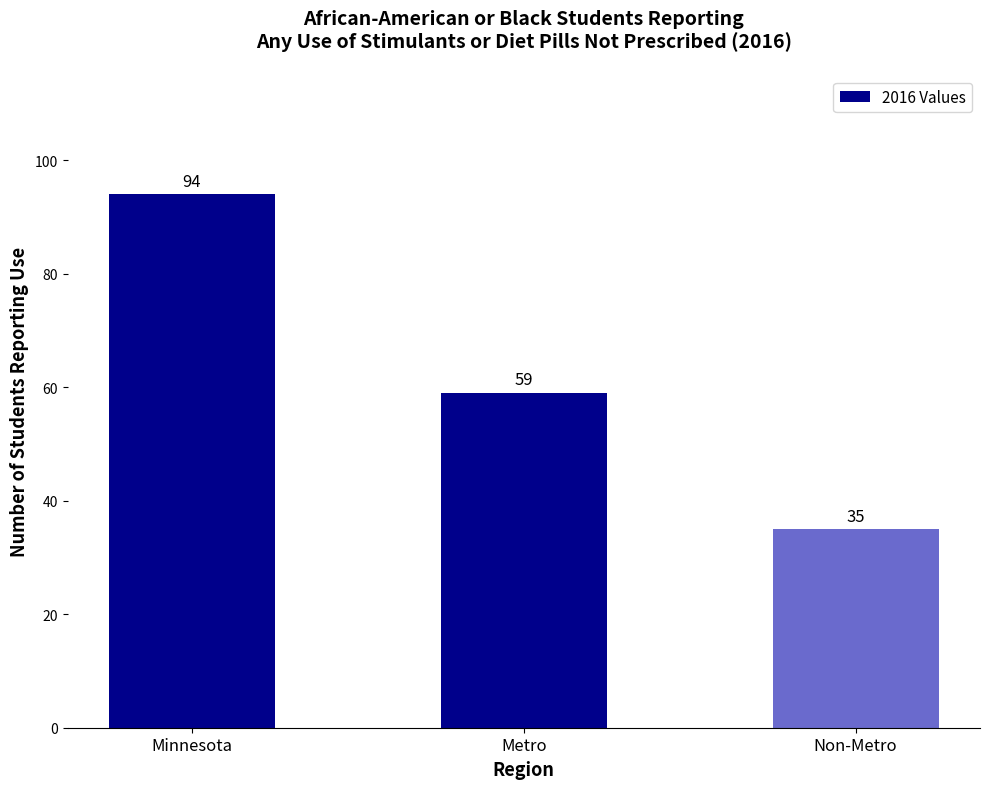

How many categories are shown in the chart?

3